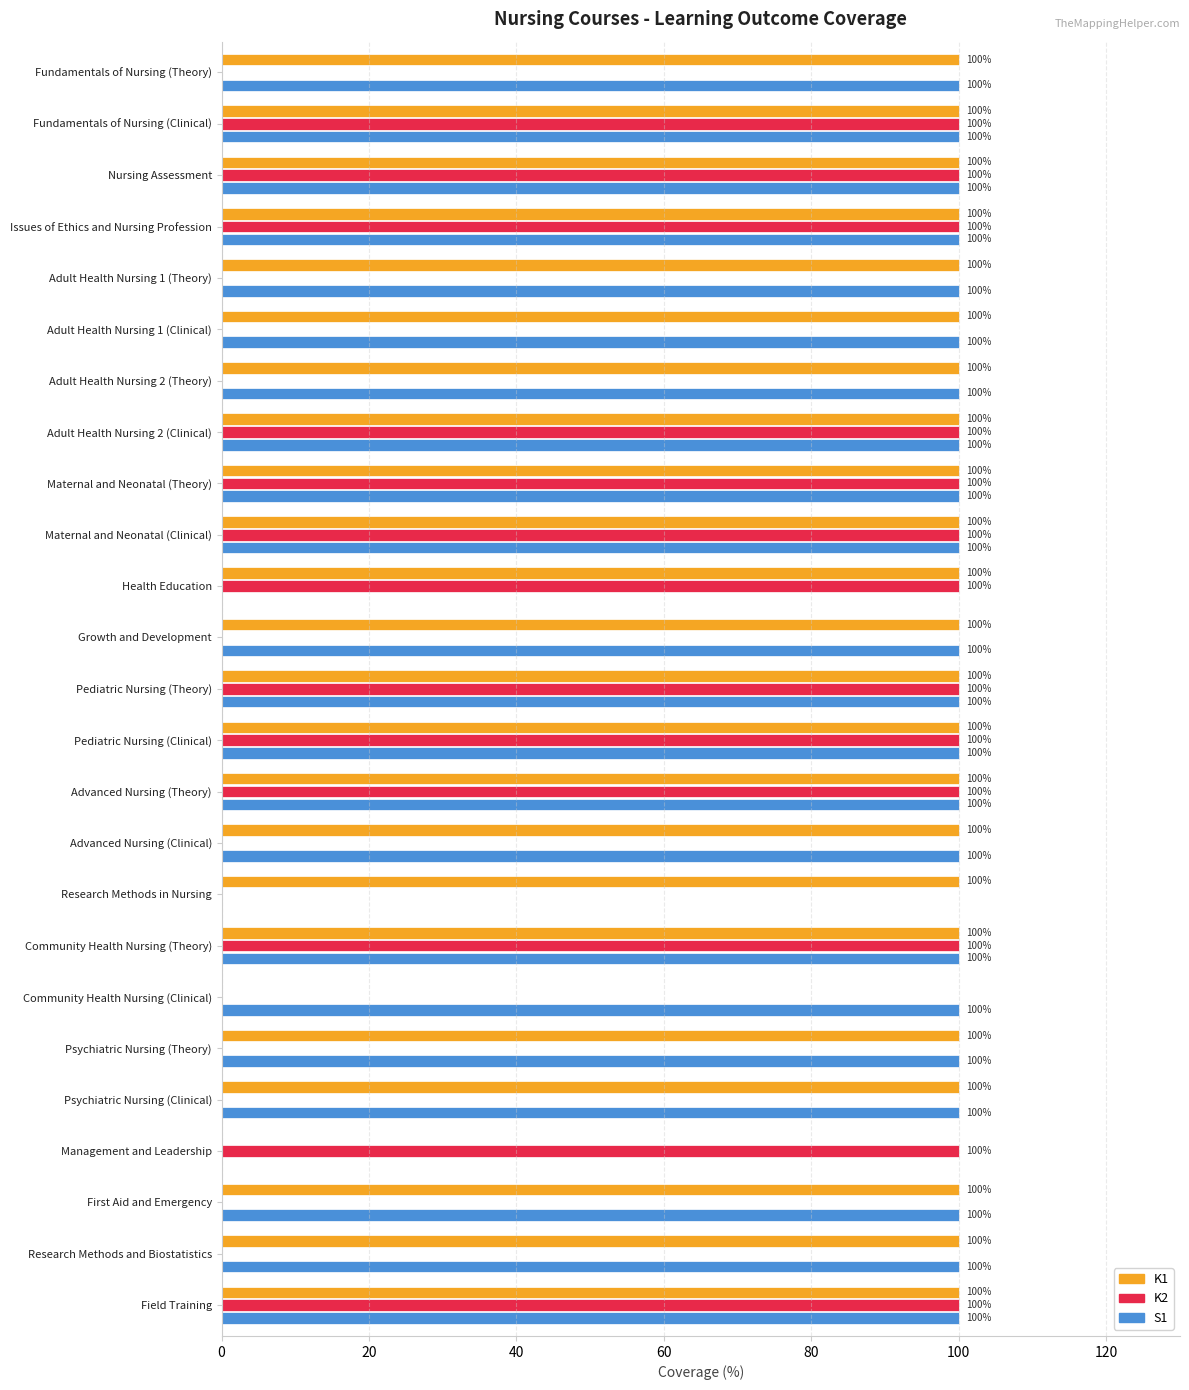

Is it true that S1 equals 100 at Adult Health Nursing 2 (Theory)?

True